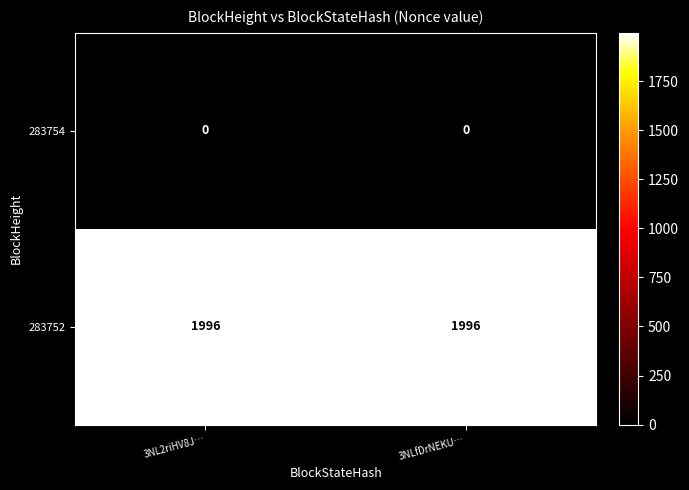

Which series has the largest total across all categories?

283752